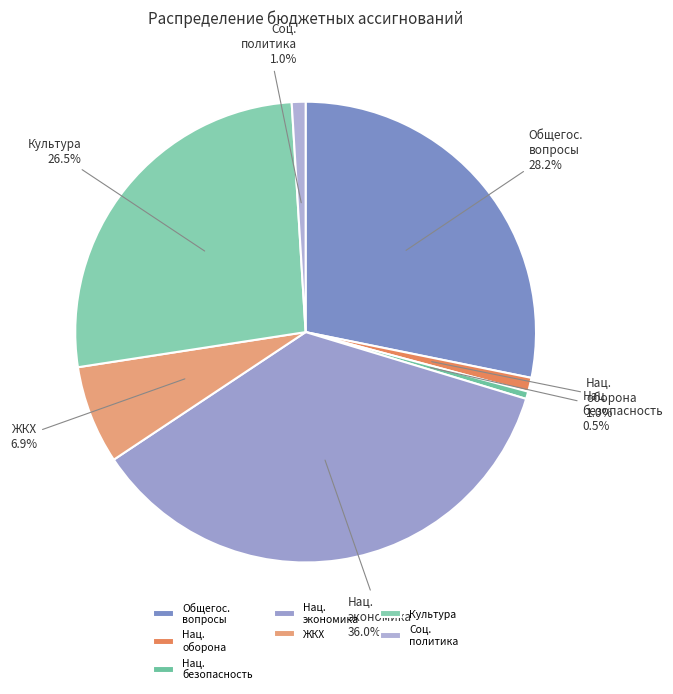

Does Нац. экономика represent more than half of the total?

No